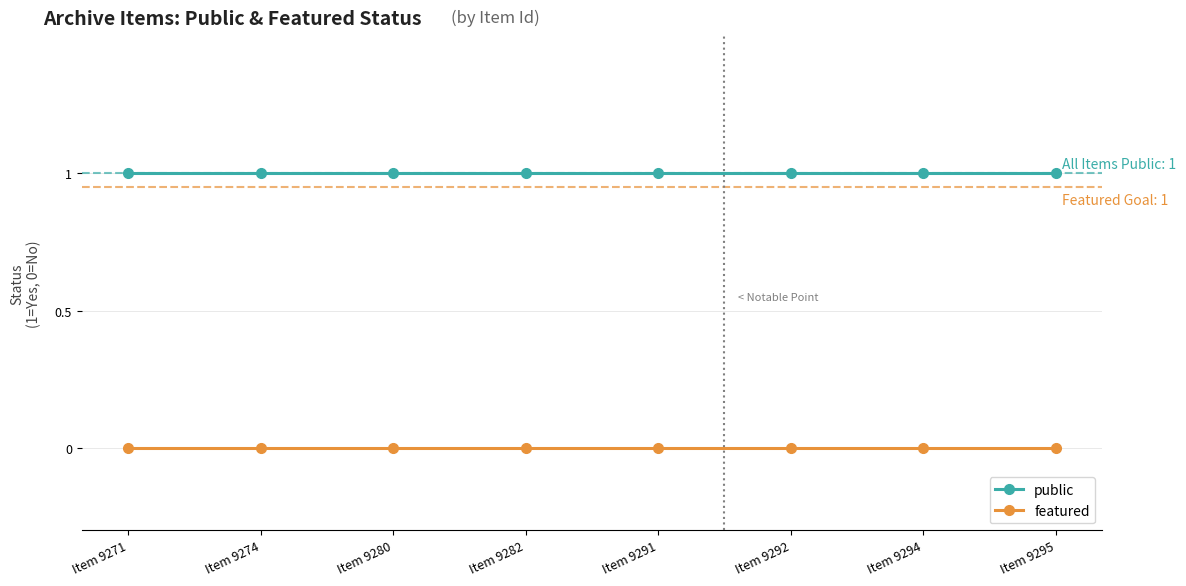

True or false: featured has a value of 0 at Item 9292.

True